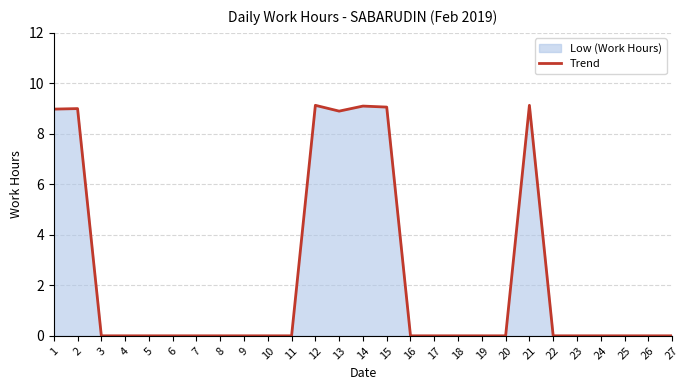

What is the sum of all values?

63.3